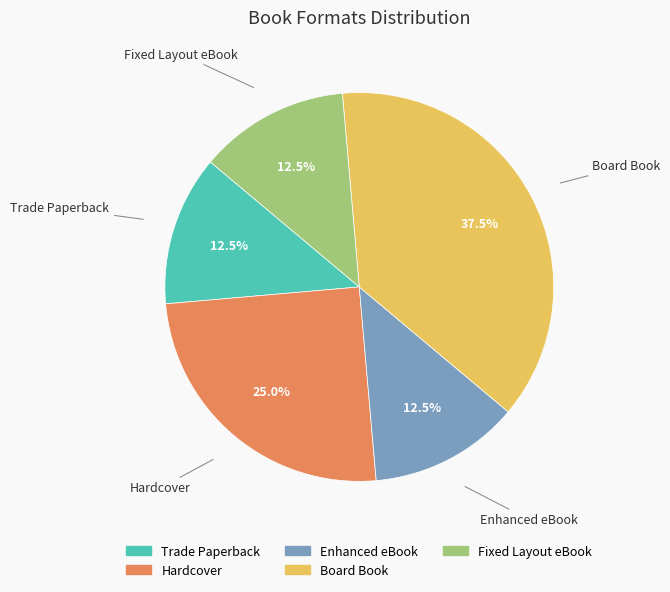

Between Trade Paperback and Board Book, which is larger?

Board Book